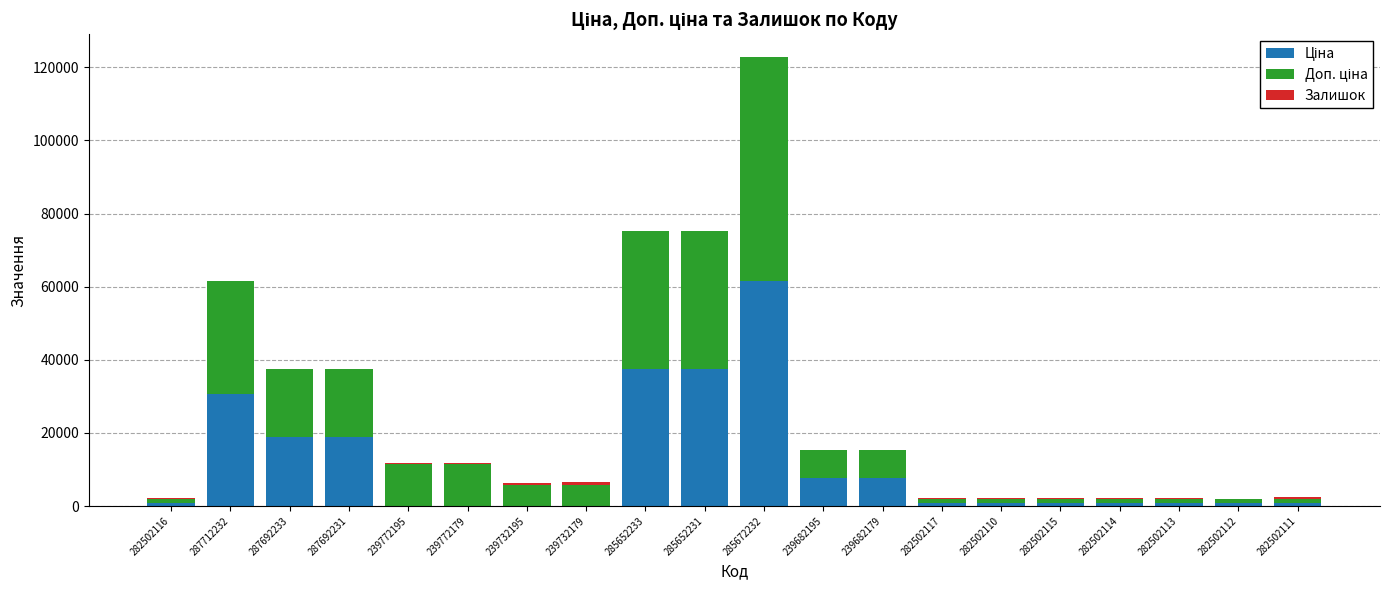

How many distinct data groups are displayed?

3